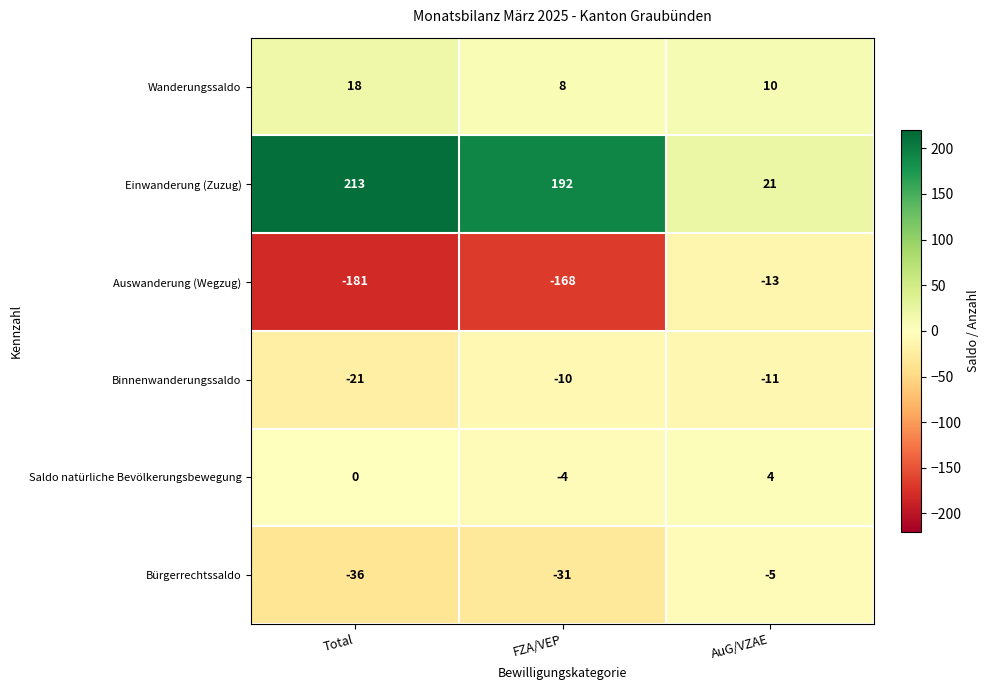

Is the value of Einwanderung (Zuzug) at Total greater than the value of Auswanderung (Wegzug) at AuG/VZAE?

Yes